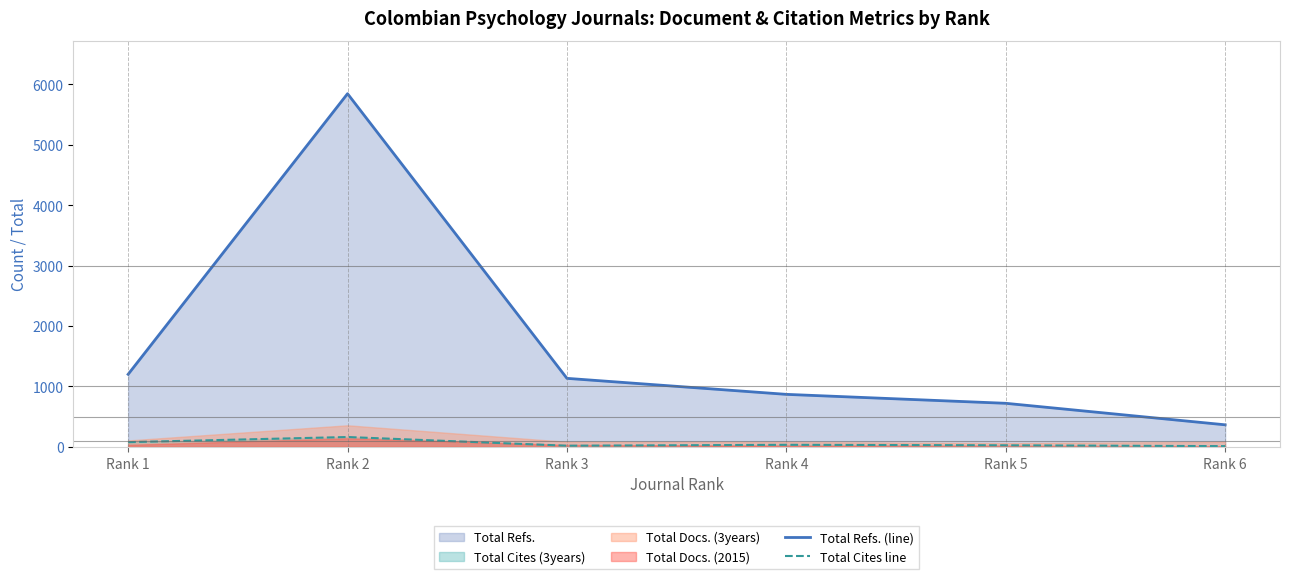

Reading left to right, what are all the values shown in this chart?

Total Refs. (line): Rank 1=1201	Rank 2=5845	Rank 3=1134	Rank 4=869	Rank 5=721	Rank 6=365
Total Cites line: Rank 1=78	Rank 2=163	Rank 3=19	Rank 4=34	Rank 5=26	Rank 6=12